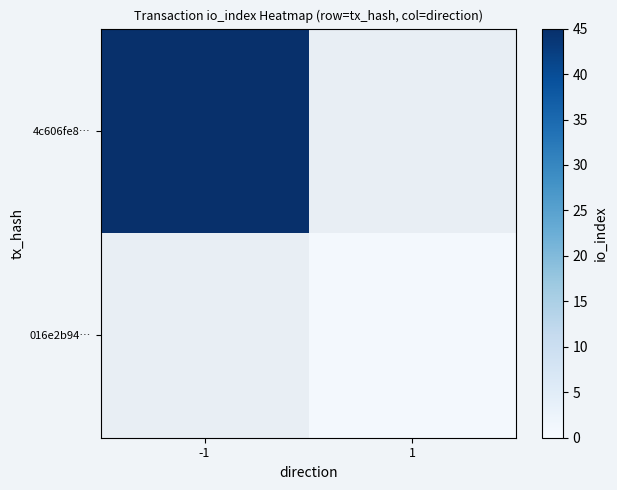

Is it true that 016e2b94… equals 1.0 at 1?

True